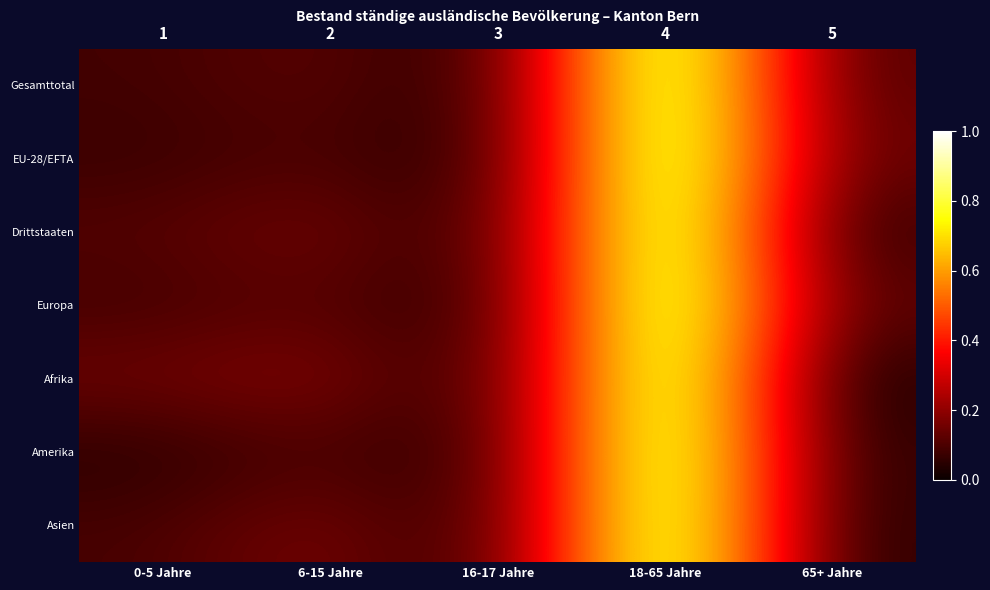

What is the sum of all Gesamttotal values?

1.3